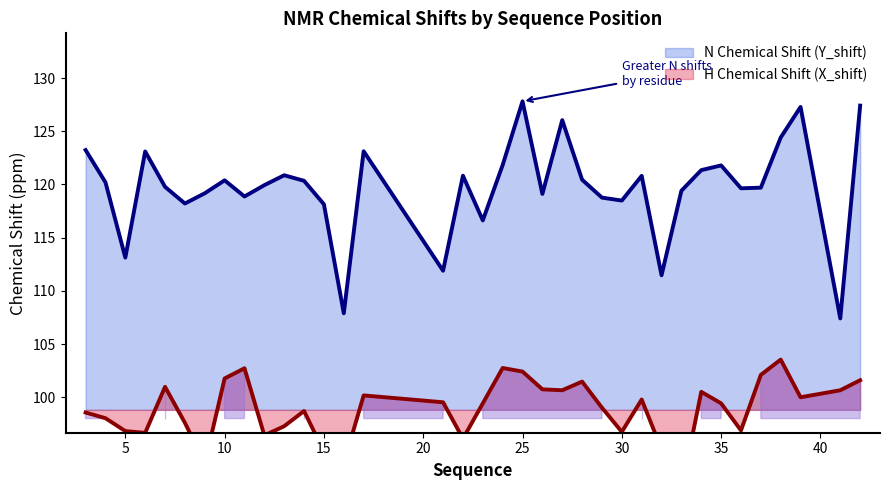

The Y_shift series shows 107.9 at 16. True or false?

True